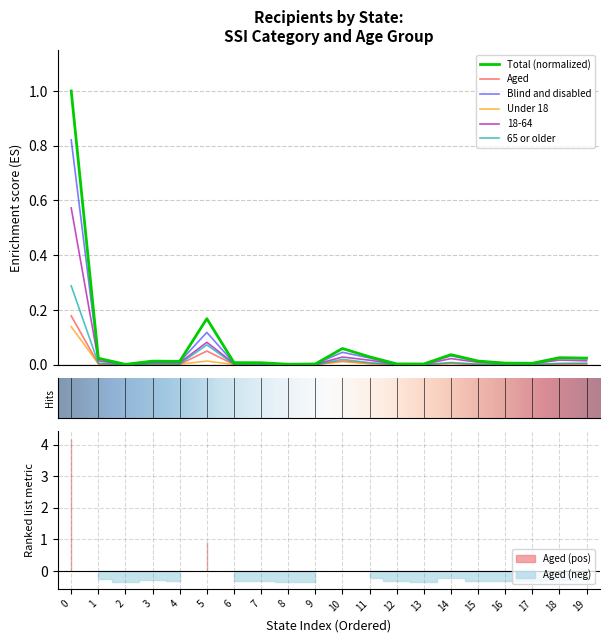

How many distinct data groups are displayed?

6